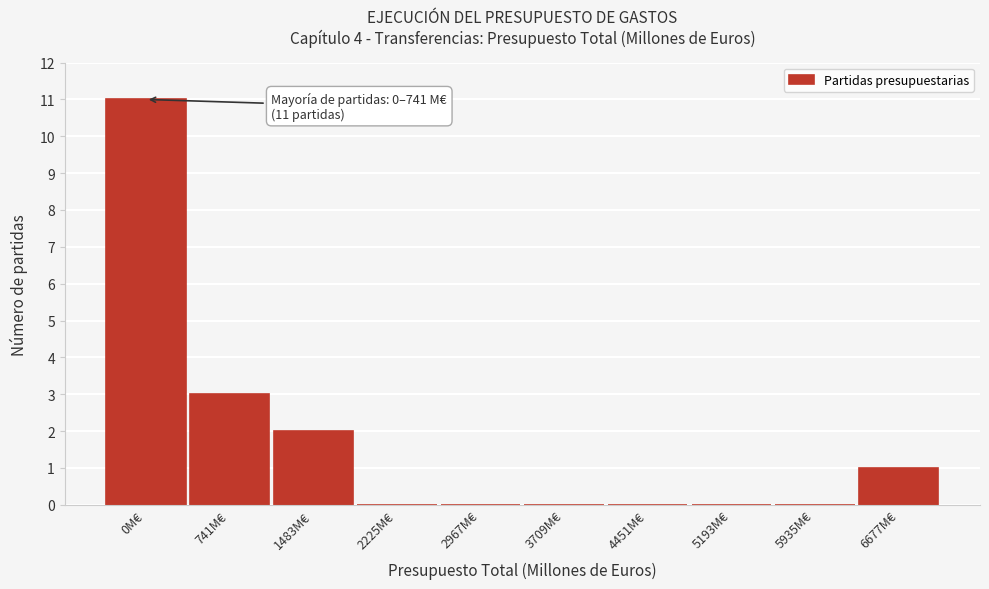

Reading right to left, what are all the values shown in this chart?

6677M€=1	5935M€=0	5193M€=0	4451M€=0	3709M€=0	2967M€=0	2225M€=0	1483M€=2	741M€=3	0M€=11